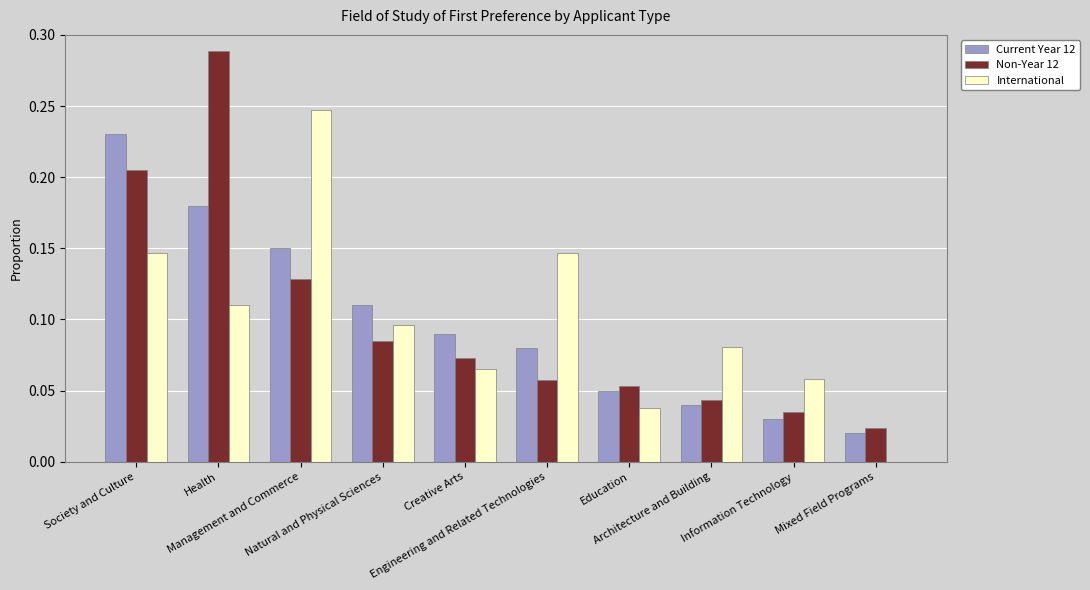

Which category has the lowest value across all series?

Mixed Field Programs